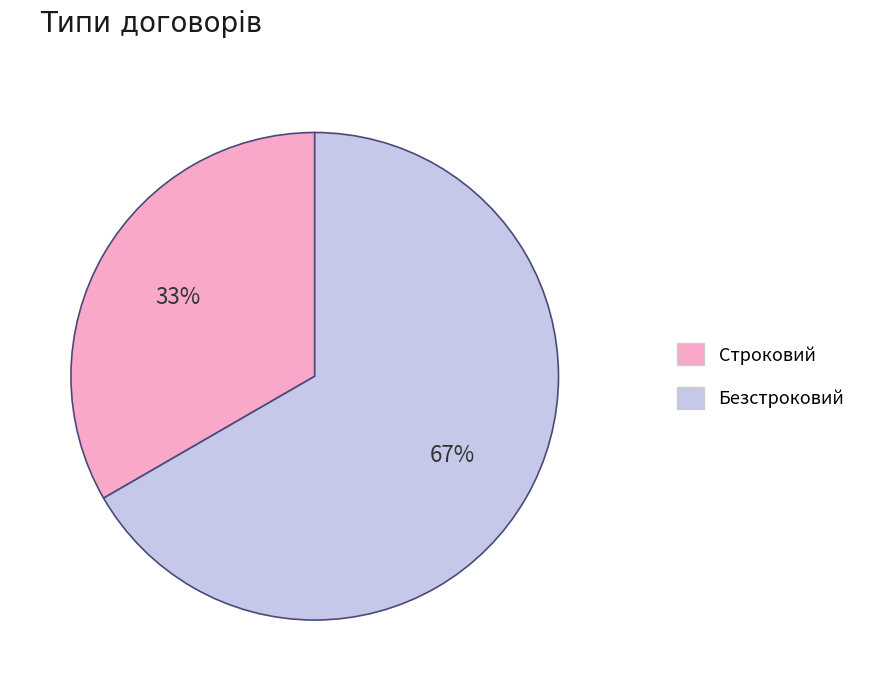

Which has a higher value, Строковий or Безстроковий?

Безстроковий